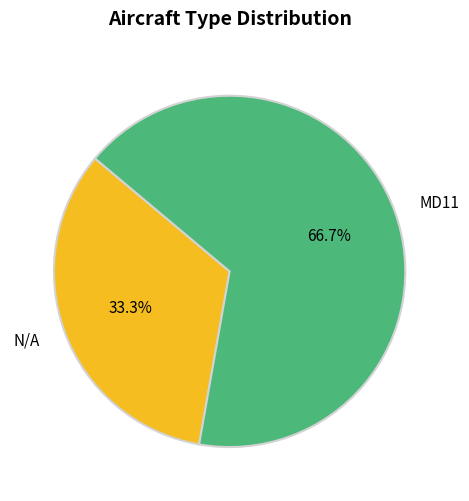

Combined, what portion of the pie is MD11 and N/A?

100.0%